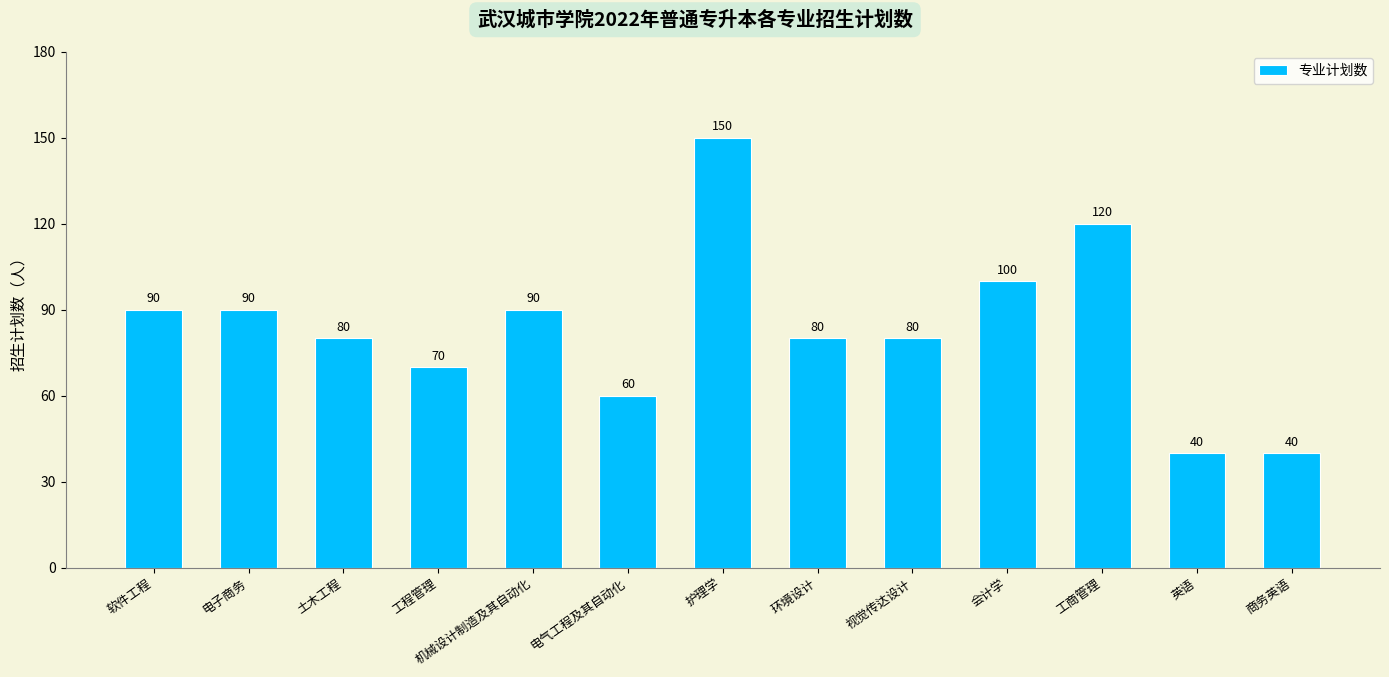

Reading left to right, transcribe all the data shown in this chart.

软件工程=90	电子商务=90	土木工程=80	工程管理=70	机械设计制造及其自动化=90	电气工程及其自动化=60	护理学=150	环境设计=80	视觉传达设计=80	会计学=100	工商管理=120	英语=40	商务英语=40